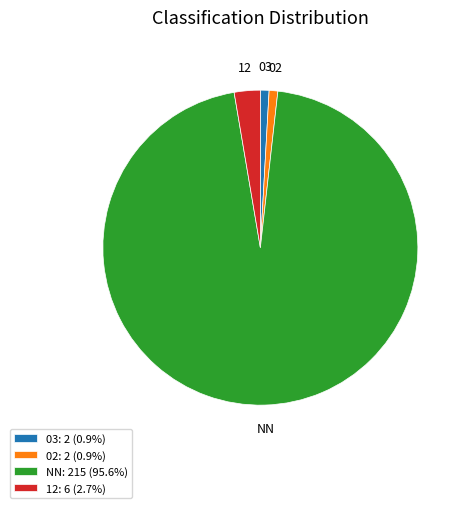

Is there any slice that represents more than half of the pie?

Yes